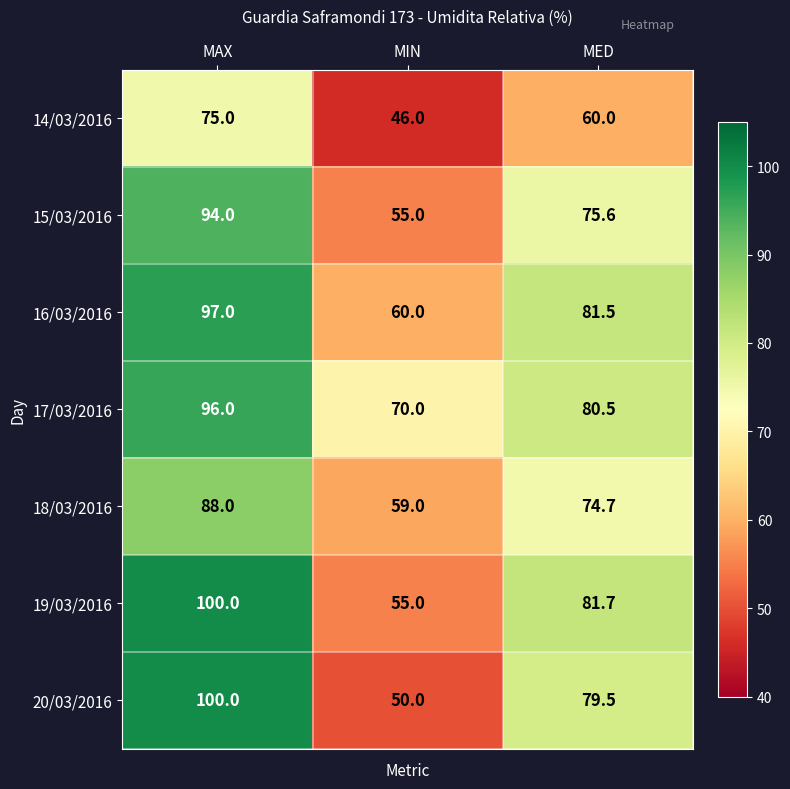

Which series has the largest range (max minus min)?

20/03/2016